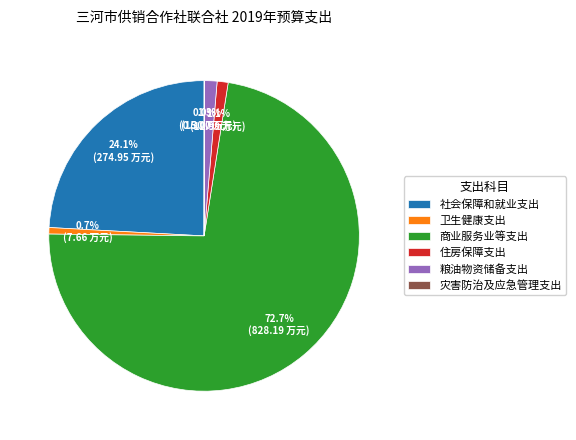

How much of the chart is everything except 社会保障和就业支出?

75.9%